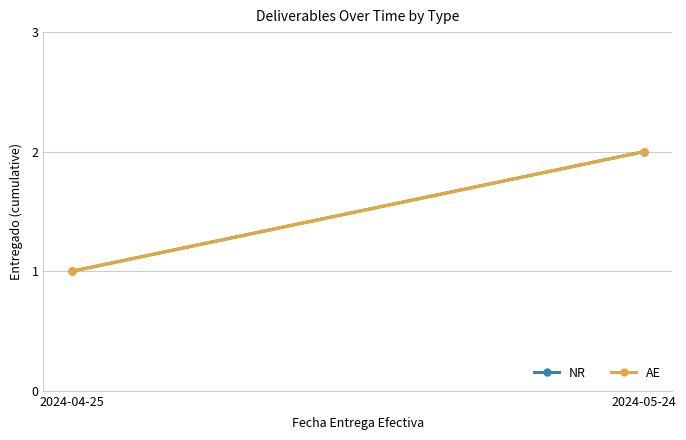

What are all the series names shown in the legend?

NR, AE